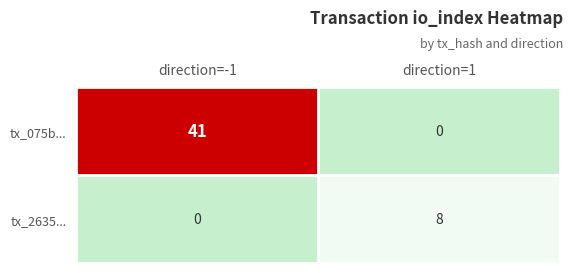

The tx_075b... series shows 41 at direction=-1. True or false?

True